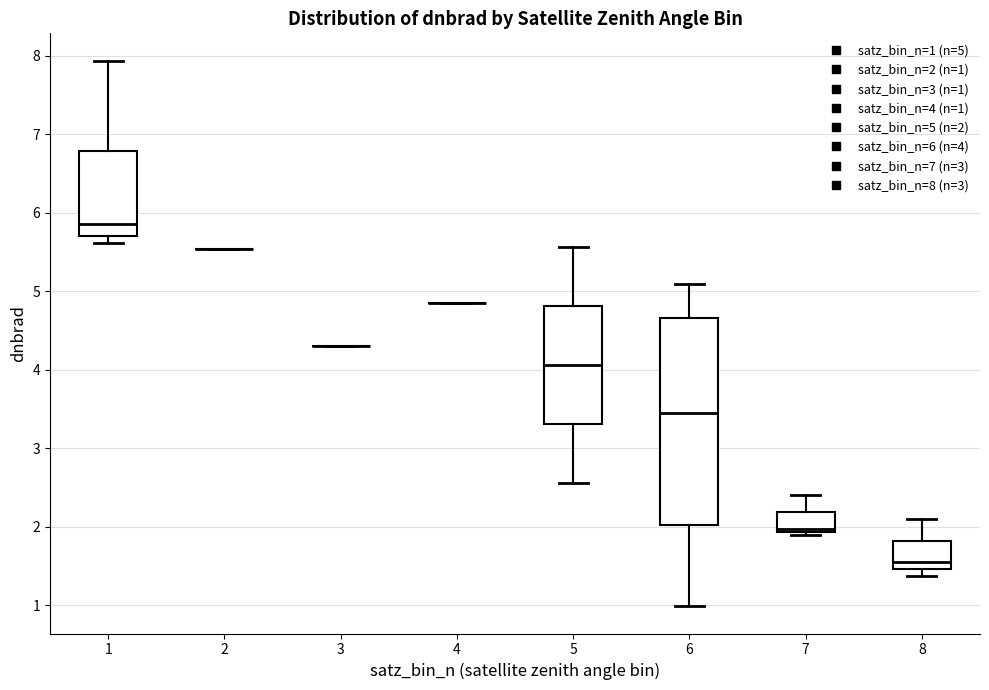

Which box is the tallest, from its lower edge to its upper edge?

6